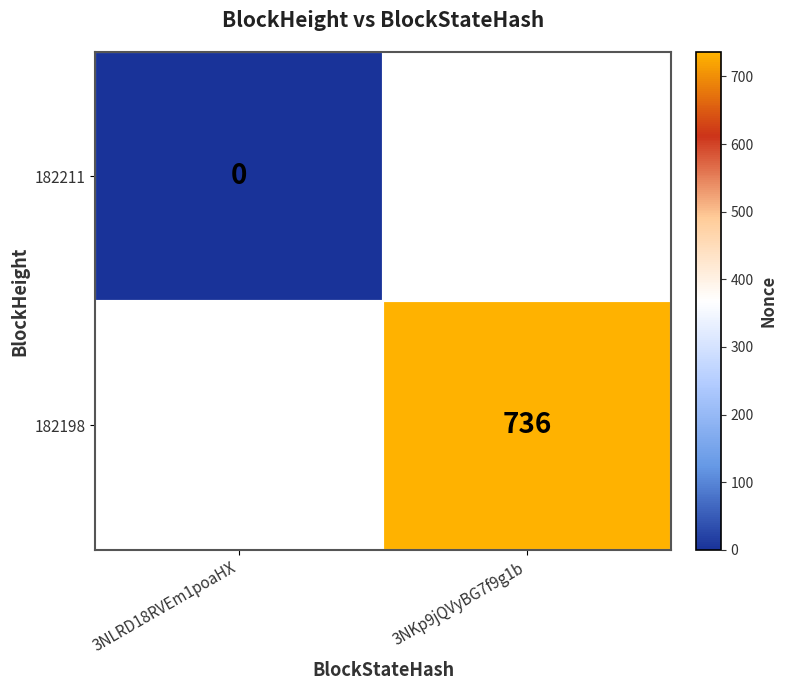

The 182198 series shows 473 at 3NKp9jQVyBG7f9g1b. True or false?

False